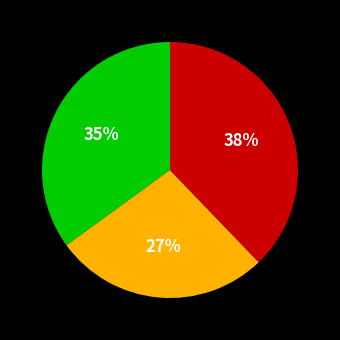

To the nearest percent, what is the average slice percentage?

33%